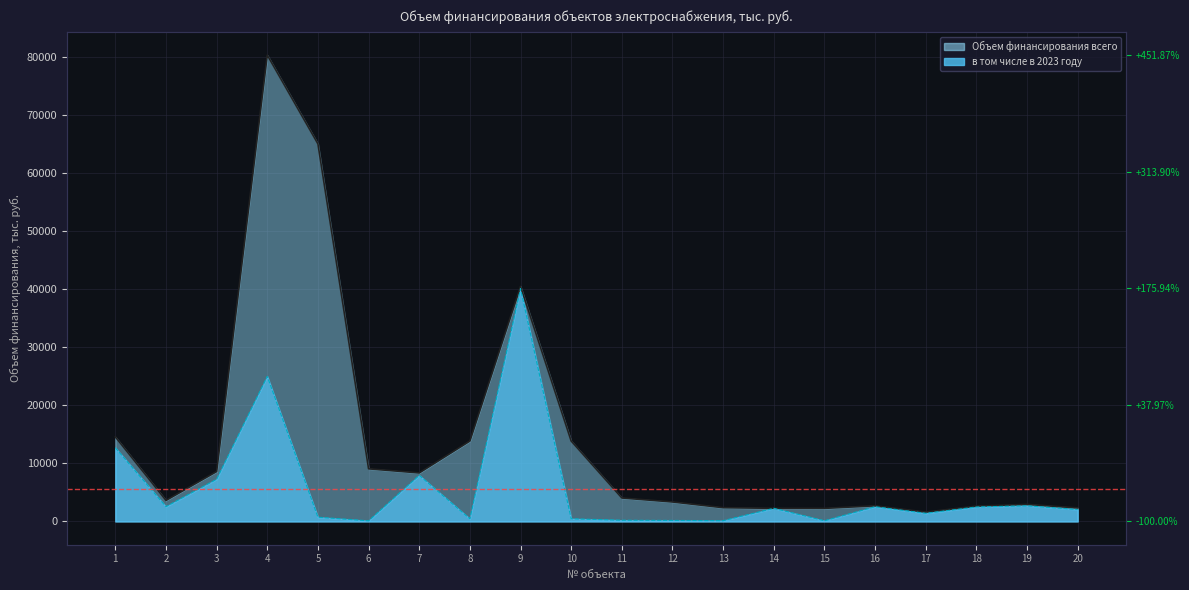

What is the highest value of the Объем финансирования всего series?

80380